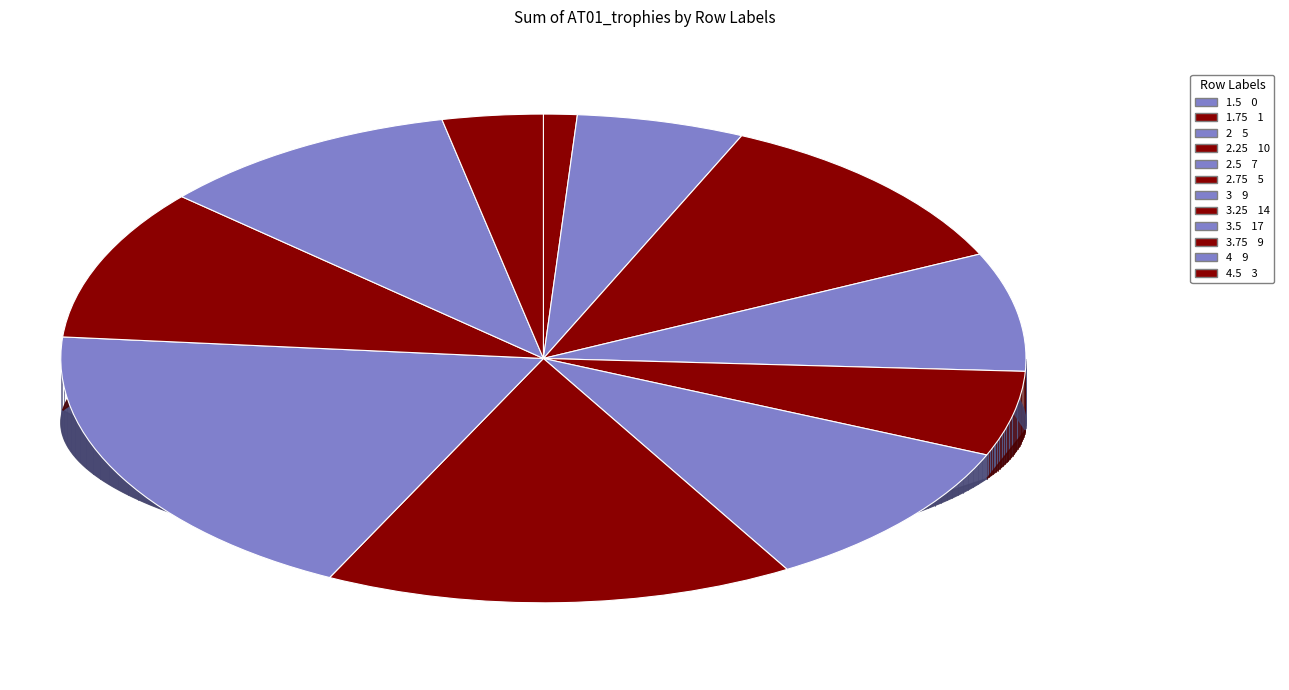

Is there any slice that represents more than half of the pie?

No